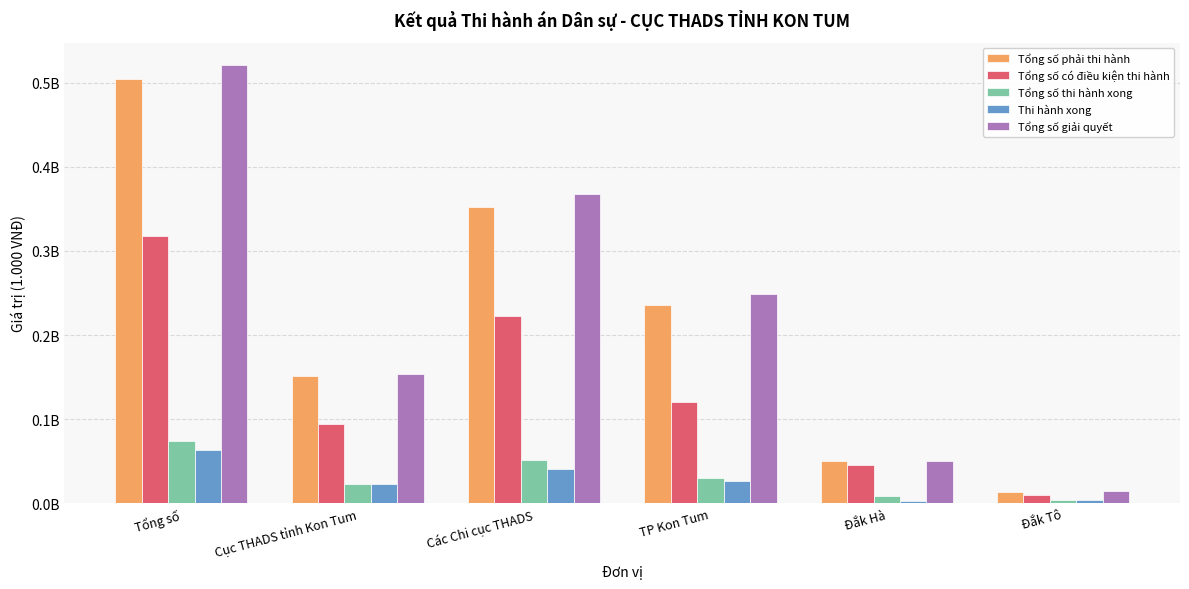

Which series changed the most between Các Chi cục THADS and Đắk Tô?

Tổng số giải quyết